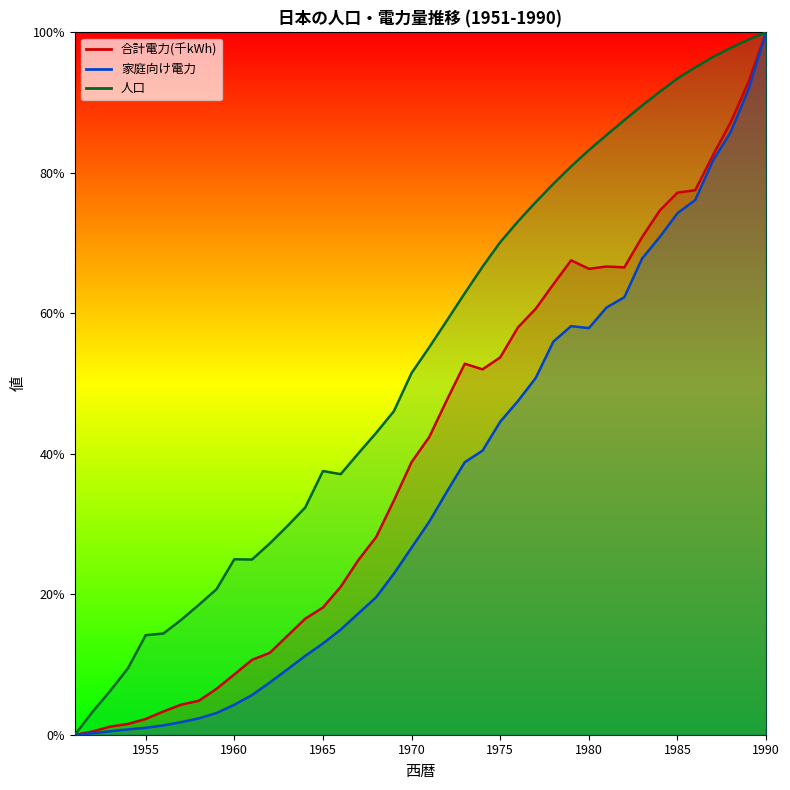

Reading right to left, what are all the values shown in this chart?

人口: 1990=100.0	1989=99.0	1988=97.8	1987=96.5	1986=95.0	1985=93.4	1984=91.5	1983=89.6	1982=87.5	1981=85.4	1980=83.2	1979=80.9	1978=78.4	1977=75.8	1976=73.1	1975=70.1	1974=66.6	1973=62.9	1972=59.0	1971=55.2	1970=51.5	1969=46.1	1968=43.0	1967=40.1	1966=37.1	1965=37.5	1964=32.4	1963=29.7	1962=27.2	1961=24.9	1960=25.0	1959=20.7	1958=18.5	1957=16.3	1956=14.4	1955=14.2	1954=9.5	1953=6.2	1952=3.2	1951=0.0
家庭向け電力: 1990=100.0	1989=91.8	1988=85.8	1987=81.7	1986=76.1	1985=74.3	1984=70.9	1983=67.8	1982=62.3	1981=60.8	1980=57.9	1979=58.2	1978=56.0	1977=50.8	1976=47.5	1975=44.6	1974=40.4	1973=38.8	1972=34.6	1971=30.3	1970=26.6	1969=22.9	1968=19.6	1967=17.3	1966=15.0	1965=13.0	1964=11.2	1963=9.3	1962=7.4	1961=5.6	1960=4.3	1959=3.1	1958=2.3	1957=1.8	1956=1.3	1955=1.0	1954=0.8	1953=0.5	1952=0.2	1951=0.0
合計電力(千kWh): 1990=100.0	1989=92.9	1988=87.2	1987=82.5	1986=77.5	1985=77.2	1984=74.6	1983=70.8	1982=66.5	1981=66.7	1980=66.3	1979=67.5	1978=64.1	1977=60.6	1976=58.0	1975=53.7	1974=52.0	1973=52.8	1972=47.7	1971=42.4	1970=38.8	1969=33.3	1968=28.1	1967=24.9	1966=21.1	1965=18.1	1964=16.5	1963=14.1	1962=11.7	1961=10.7	1960=8.6	1959=6.5	1958=4.8	1957=4.3	1956=3.3	1955=2.2	1954=1.5	1953=1.2	1952=0.5	1951=0.0